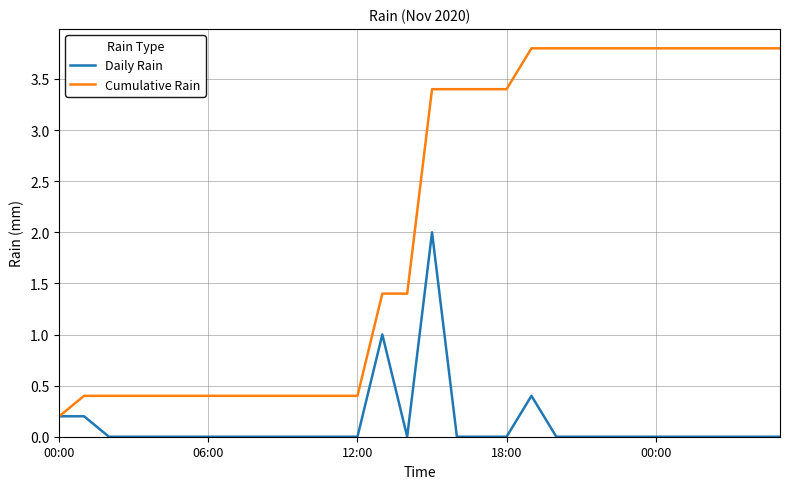

Which series has the largest total across all categories?

Cumulative Rain